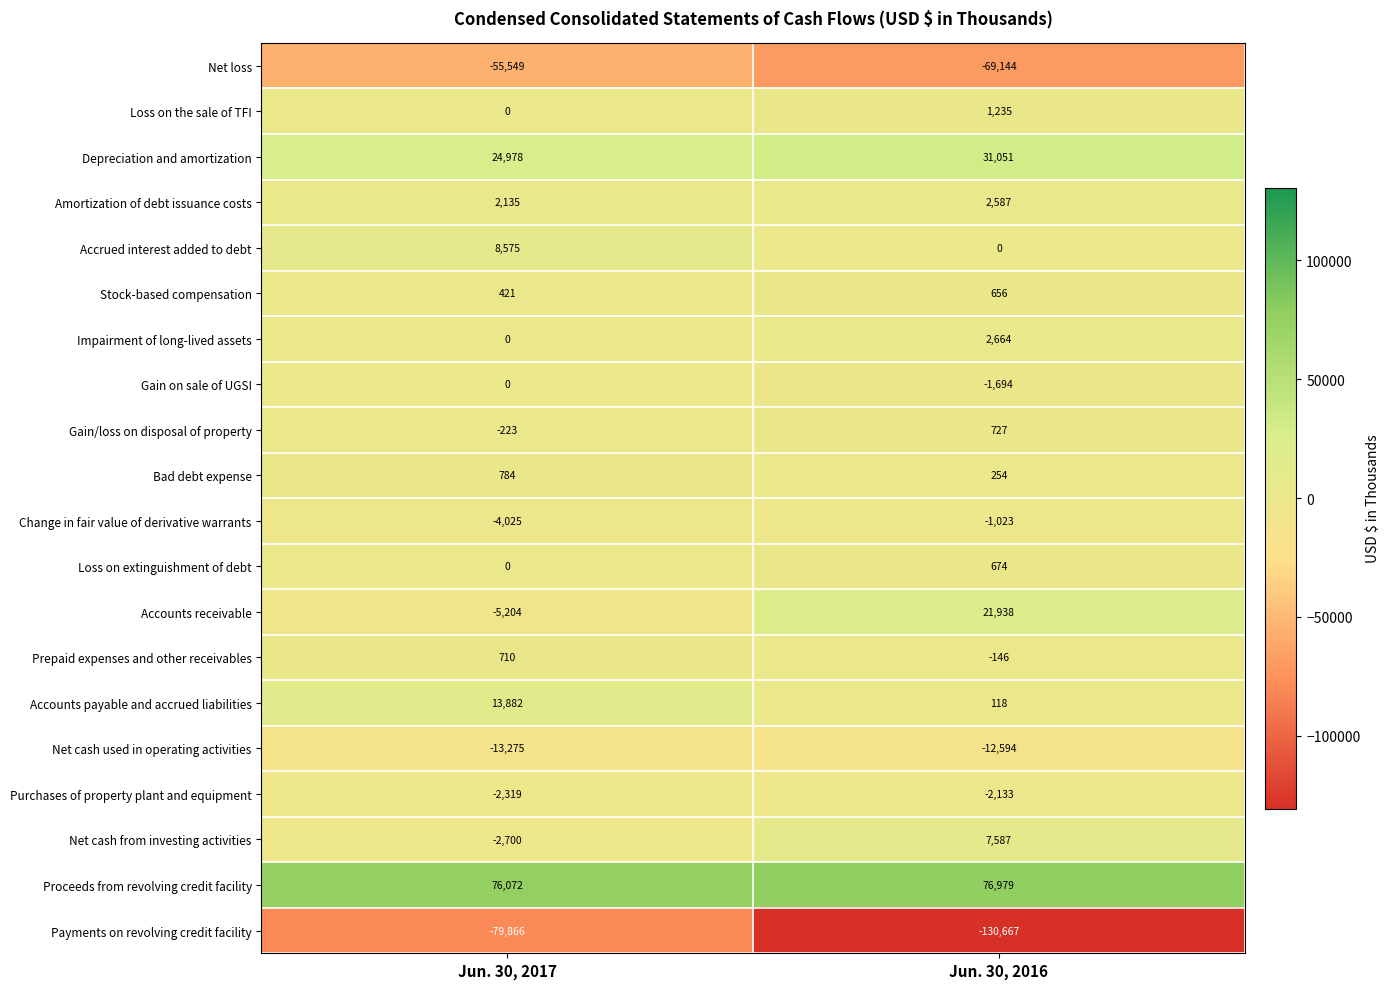

Which series has the widest spread of values?

Payments on revolving credit facility